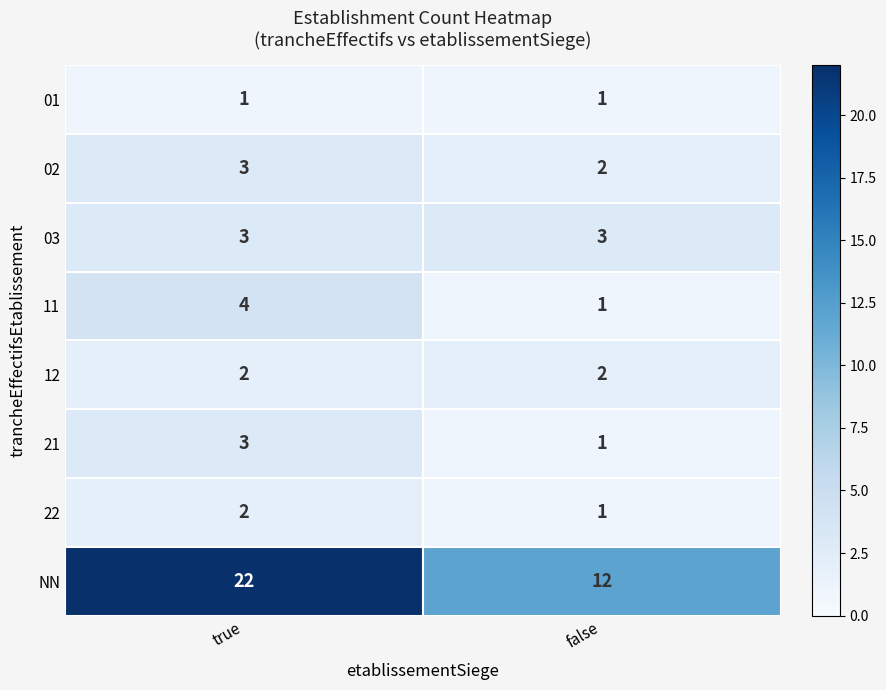

What is the total value across all series at false?

23